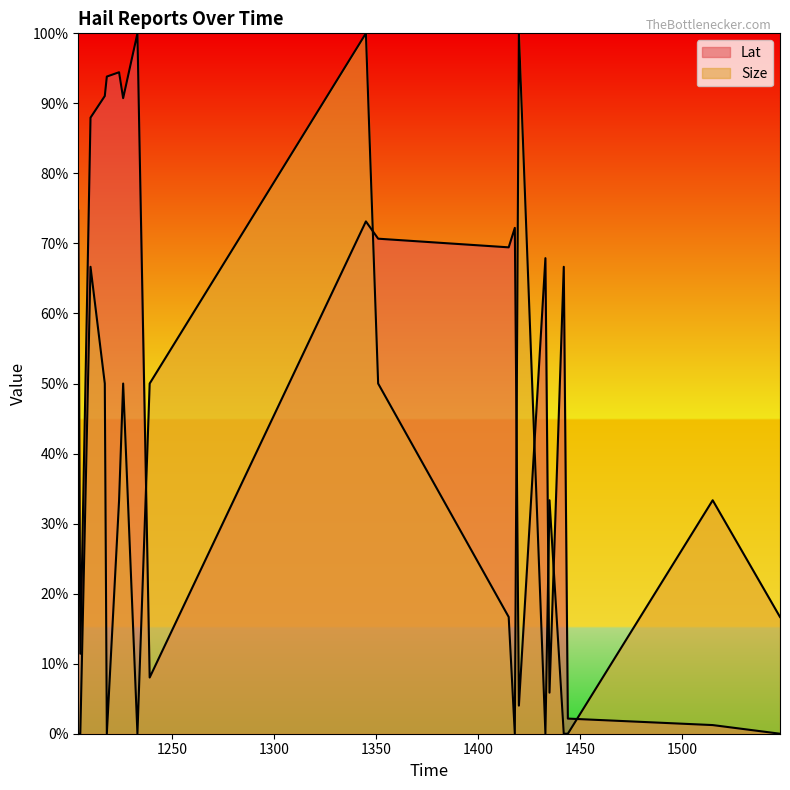

At which category does Lat reach its first local valley?

1205